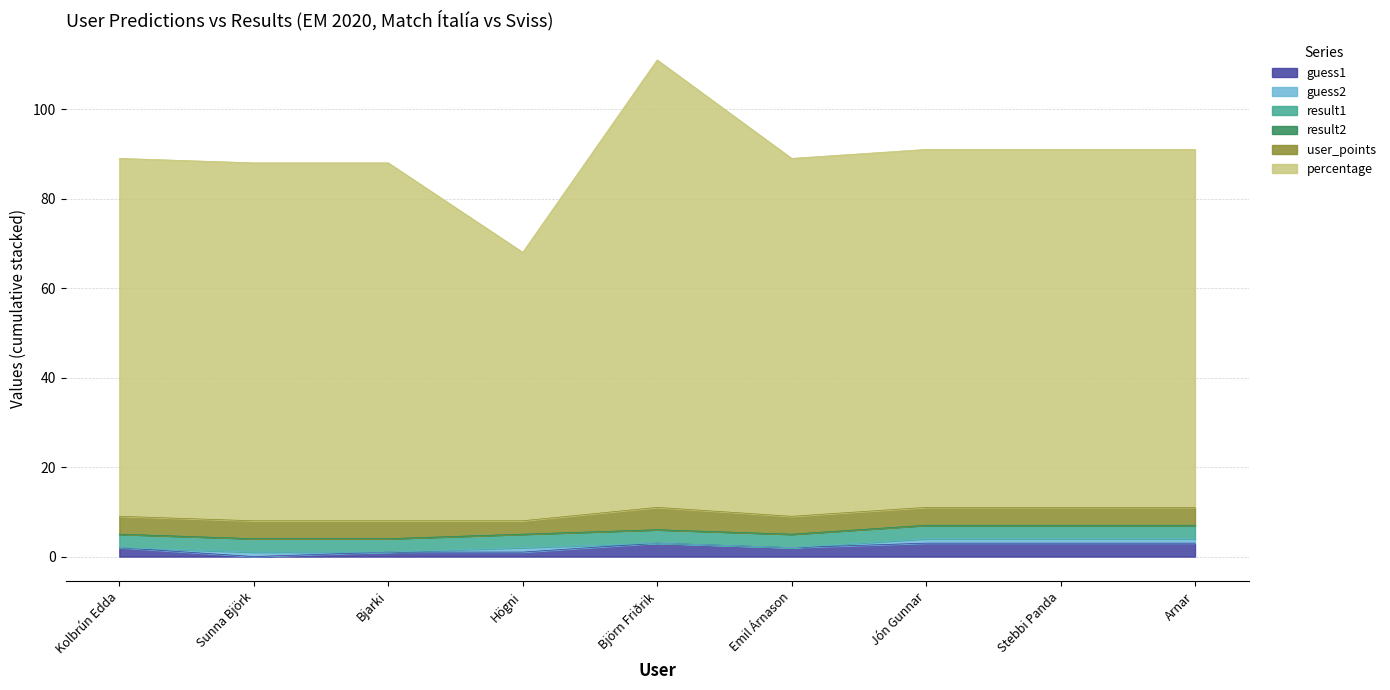

How many data points does each series have?

9